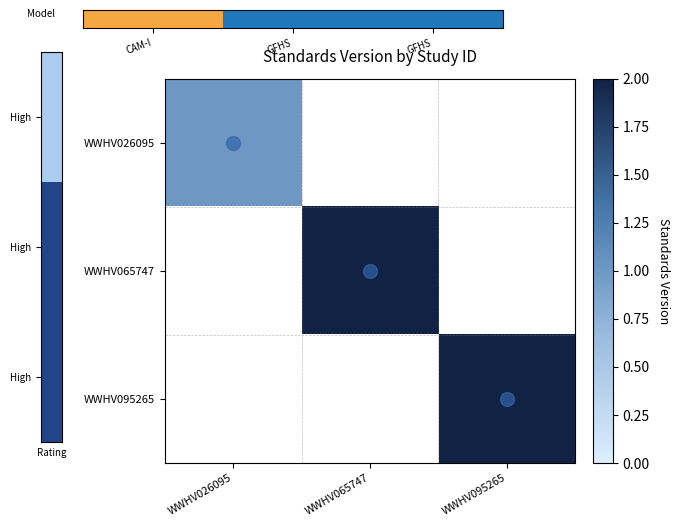

List the labels in order of WWHV065747 value, largest first.

WWHV026095, WWHV065747, WWHV095265